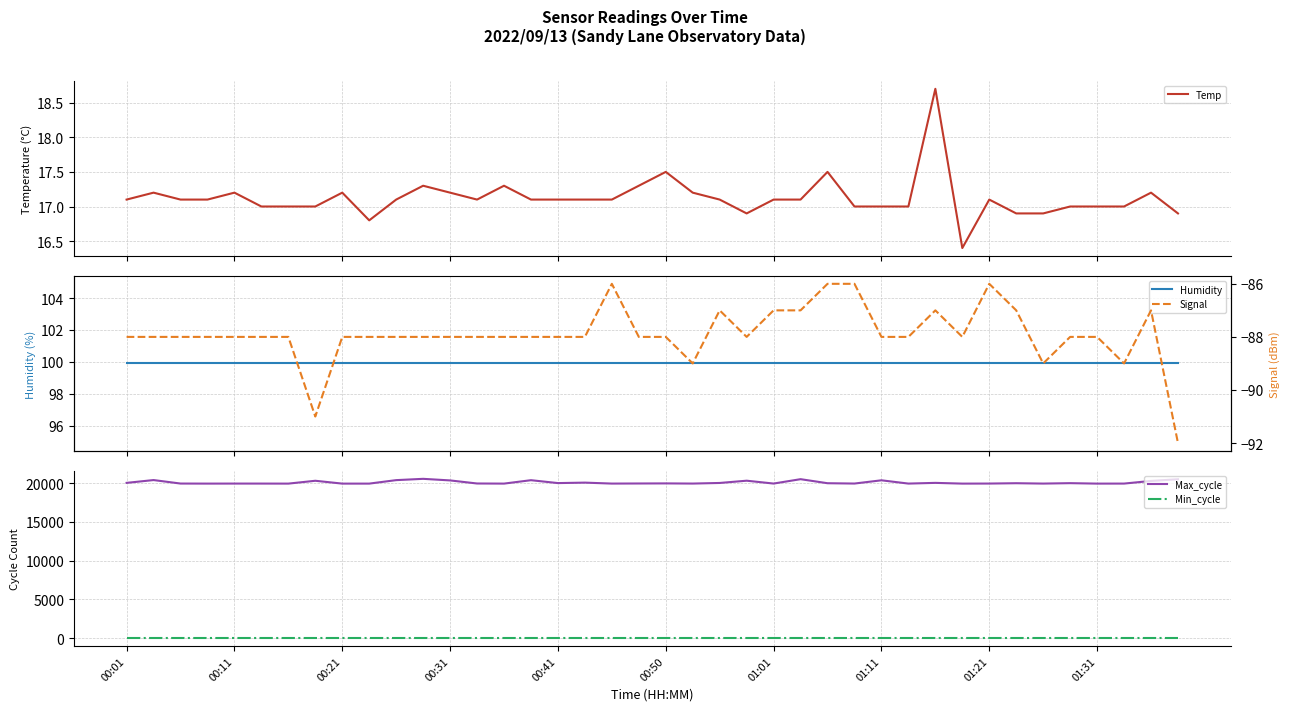

Does the chart have visible grid lines?

Yes